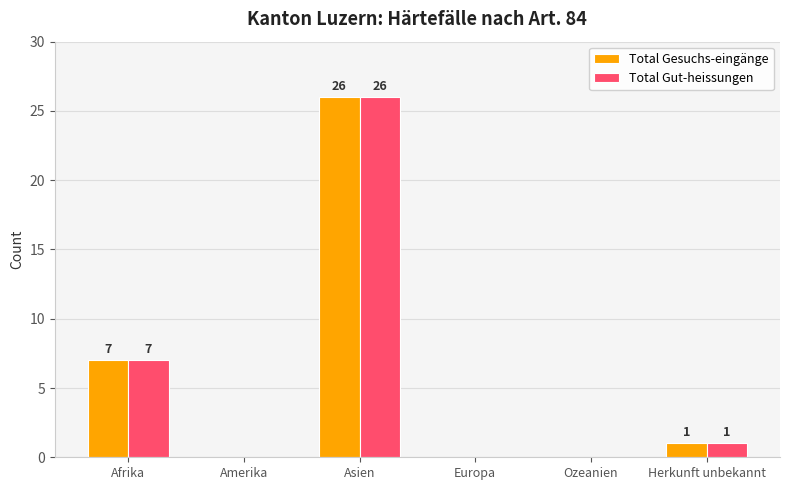

What is the approximate value of Total Gut-heissungen at Afrika?

7